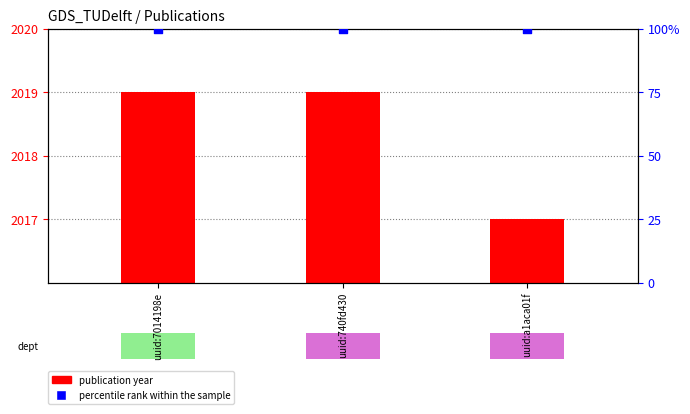

Which series reaches the minimum Y coordinate?

percentile rank within the sample